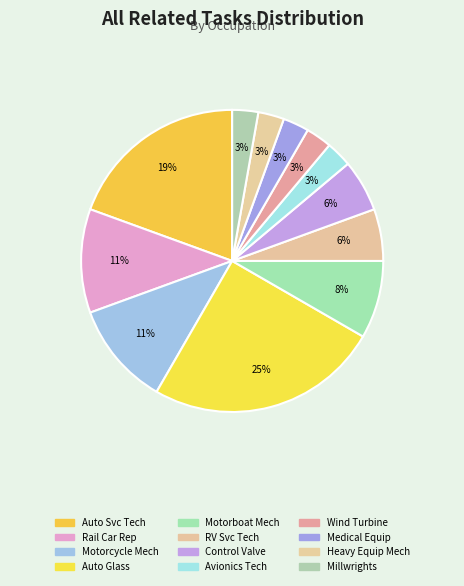

Which slice is the largest?

Automotive Glass Installers and Repairers